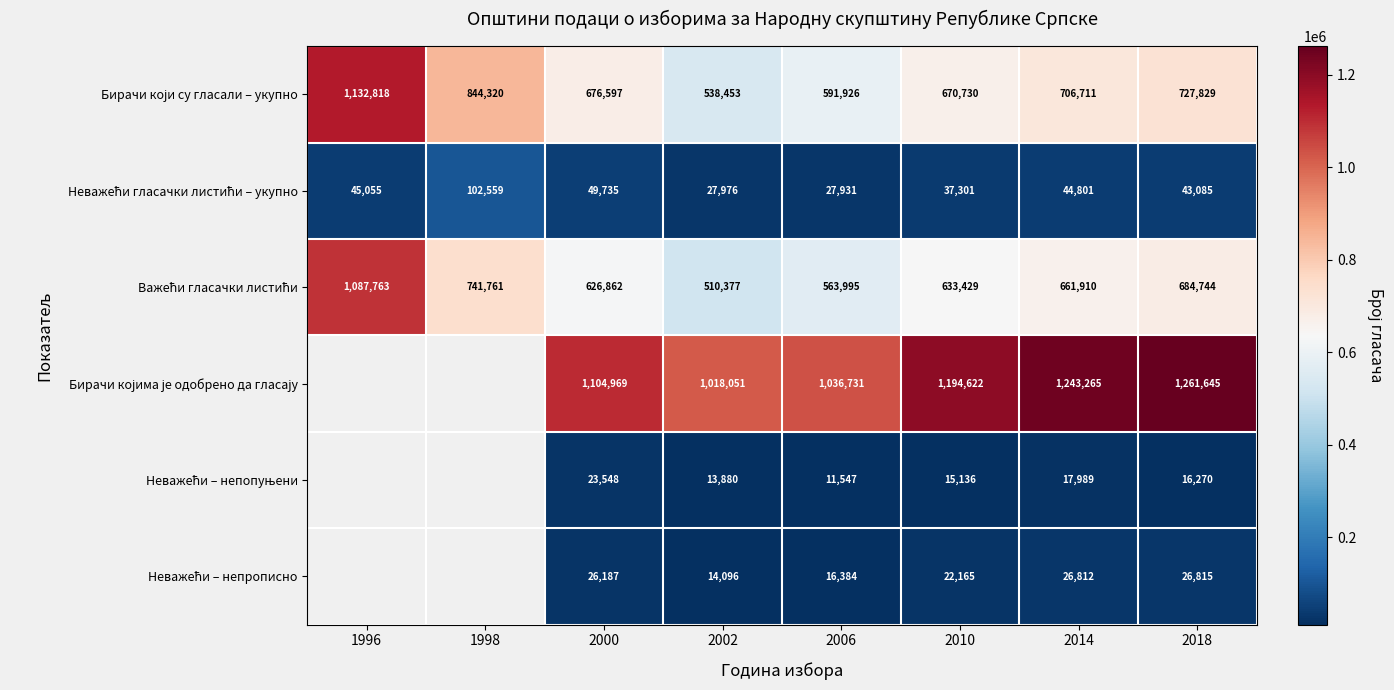

What is the difference between the highest and lowest values at 2002?

1004171